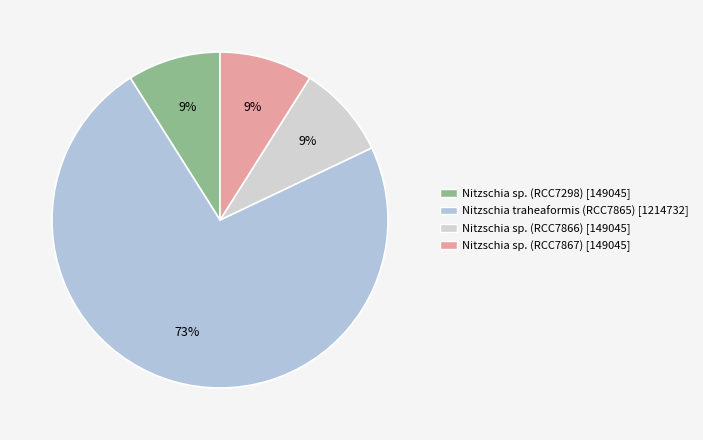

The Nitzschia sp. (RCC7866) slice represents 23% of the pie. True or false?

False